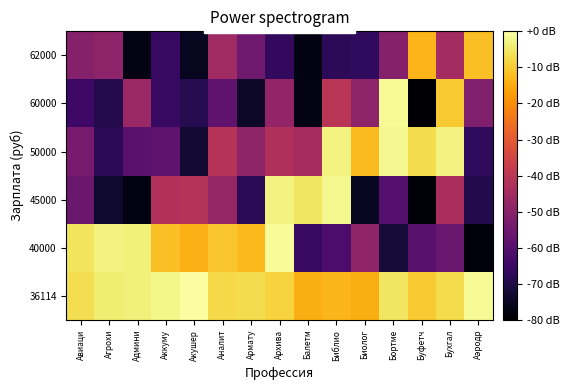

What is the total value across all series at Архива?

-169.6